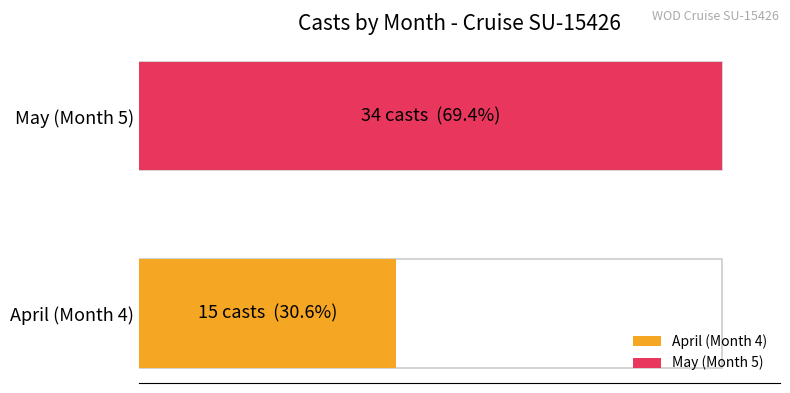

Which series has the widest spread of values?

May